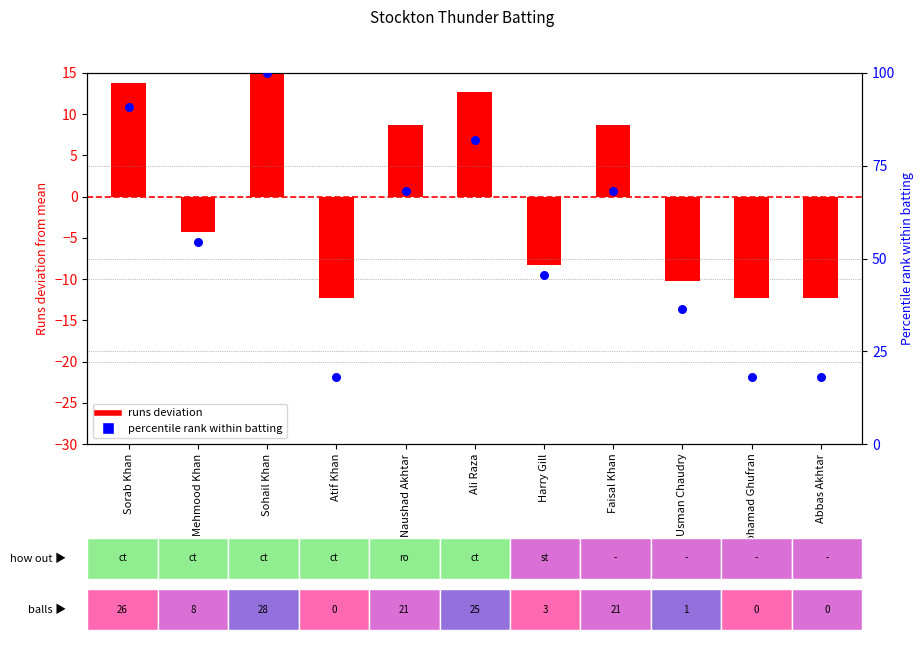

At which category is the sum across all series the highest?

Sohail Khan